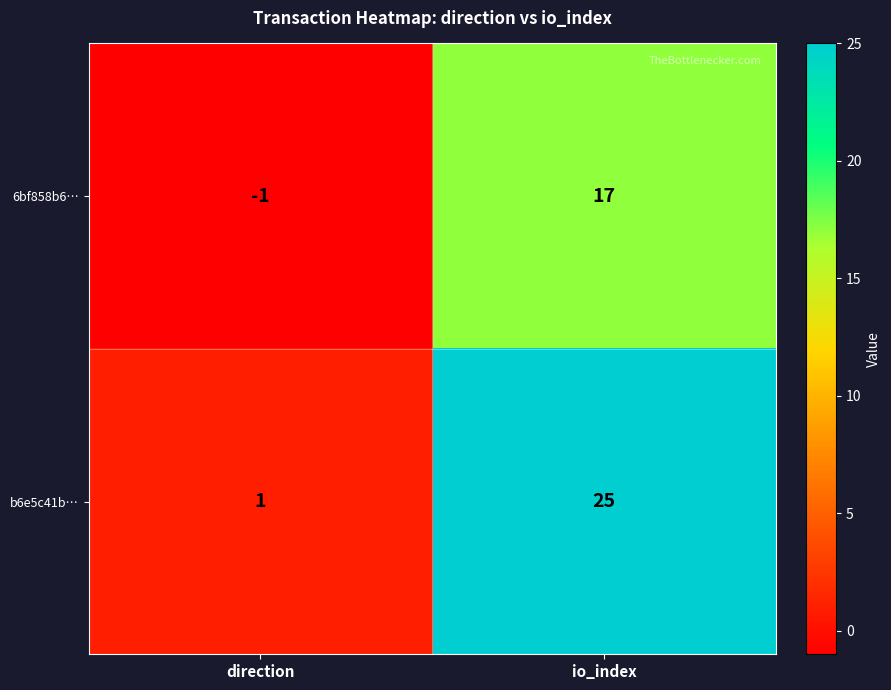

List the series in order of their peak value, highest first.

b6e5c41b…, 6bf858b6…